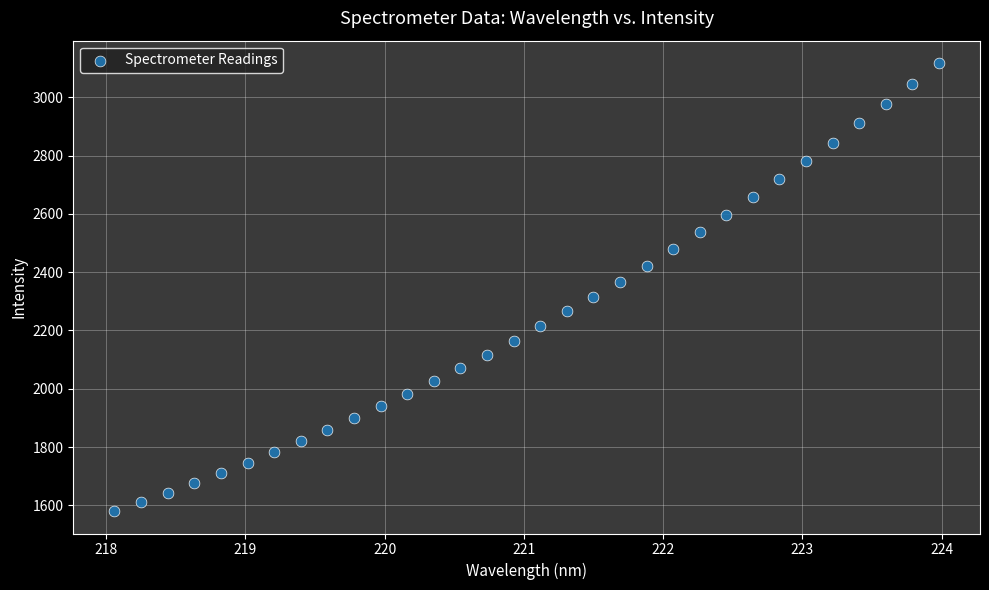

What is the range of X values (max minus min)?

5.9